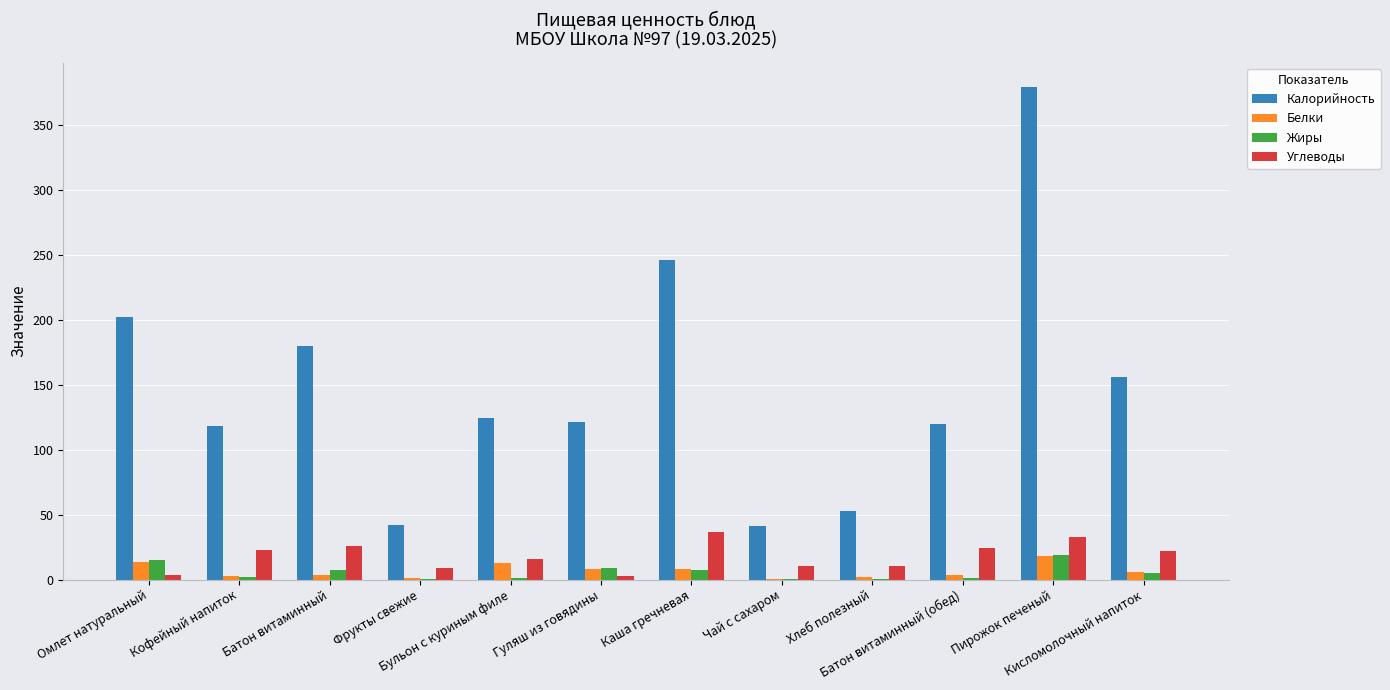

What is the greatest value displayed?

379.0